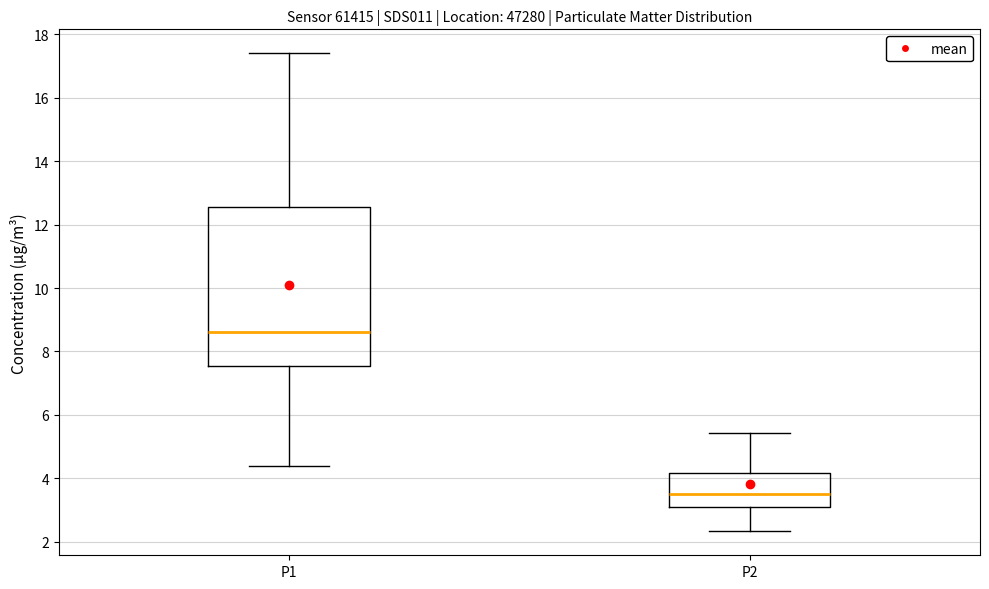

Which box has the highest median line?

P1